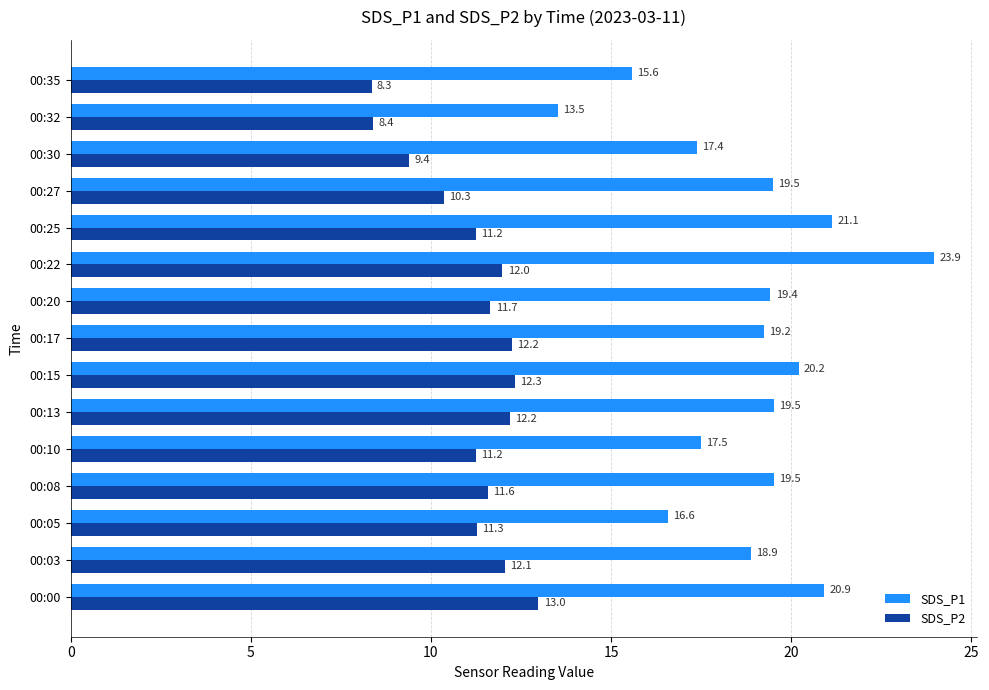

What is the sum of the SDS_P2 values at 00:22 and 00:10?

23.2